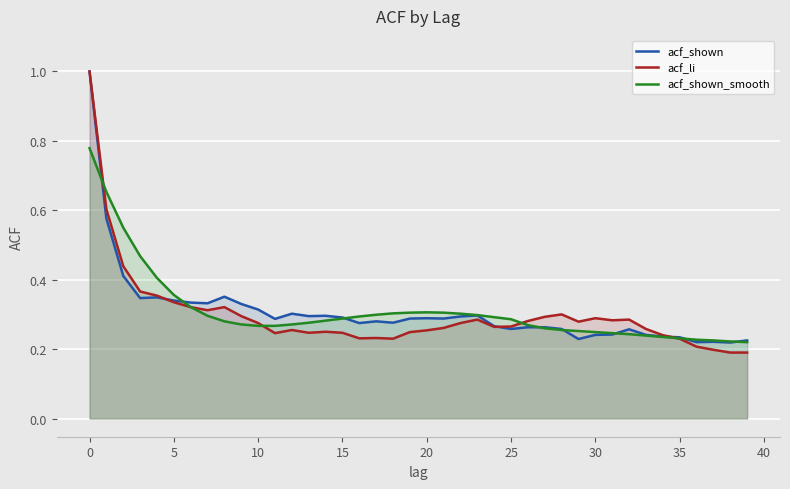

Reading left to right, transcribe all the data shown in this chart.

acf_shown: 1.0	0.6	0.4	0.3	0.3	0.3	0.3	0.3	0.4	0.3	0.3	0.3	0.3	0.3	0.3	0.3	0.3	0.3	0.3	0.3	0.3	0.3	0.3	0.3	0.3	0.3	0.3	0.3	0.3	0.2	0.2	0.2	0.3	0.2	0.2	0.2	0.2	0.2	0.2	0.2
acf_li: 1.0	0.6	0.4	0.4	0.4	0.3	0.3	0.3	0.3	0.3	0.3	0.2	0.3	0.2	0.2	0.2	0.2	0.2	0.2	0.2	0.3	0.3	0.3	0.3	0.3	0.3	0.3	0.3	0.3	0.3	0.3	0.3	0.3	0.3	0.2	0.2	0.2	0.2	0.2	0.2
acf_shown_smooth: 0.8	0.7	0.6	0.5	0.4	0.4	0.3	0.3	0.3	0.3	0.3	0.3	0.3	0.3	0.3	0.3	0.3	0.3	0.3	0.3	0.3	0.3	0.3	0.3	0.3	0.3	0.3	0.3	0.3	0.3	0.2	0.2	0.2	0.2	0.2	0.2	0.2	0.2	0.2	0.2